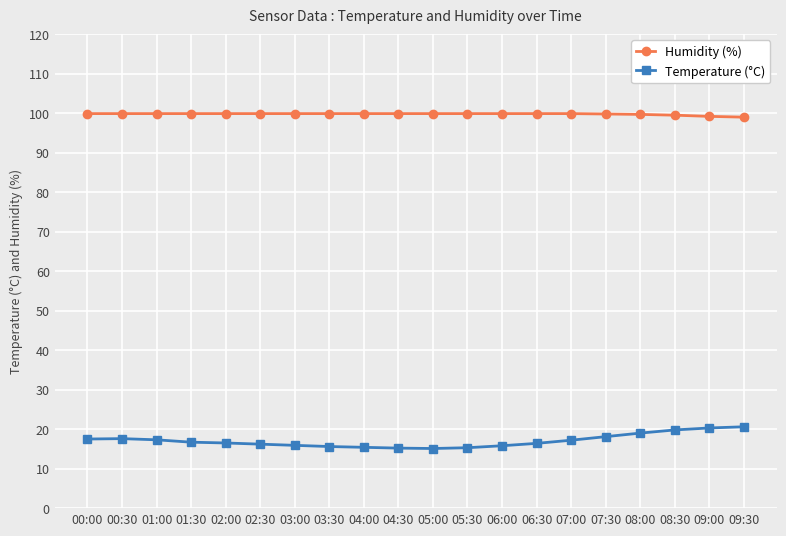

How many lines are shown in the chart?

2